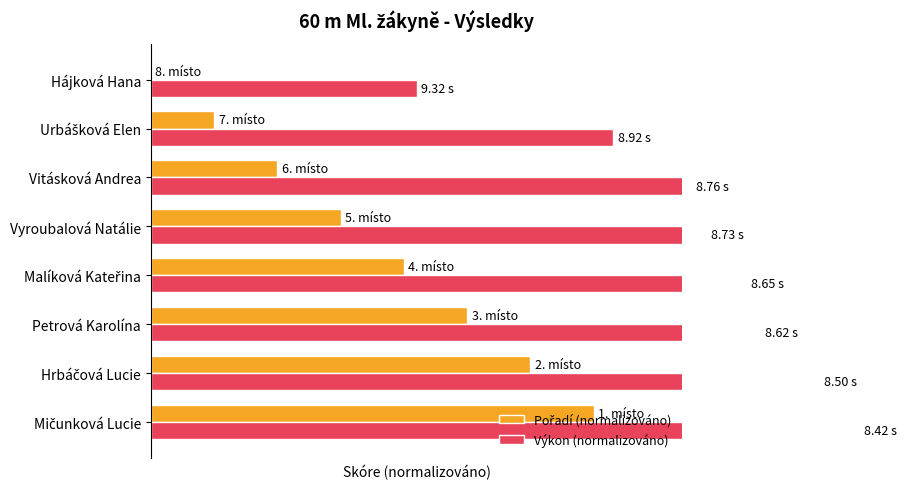

What is the approximate value of Výkon (normalizováno) at Urbášková Elen?

104.4